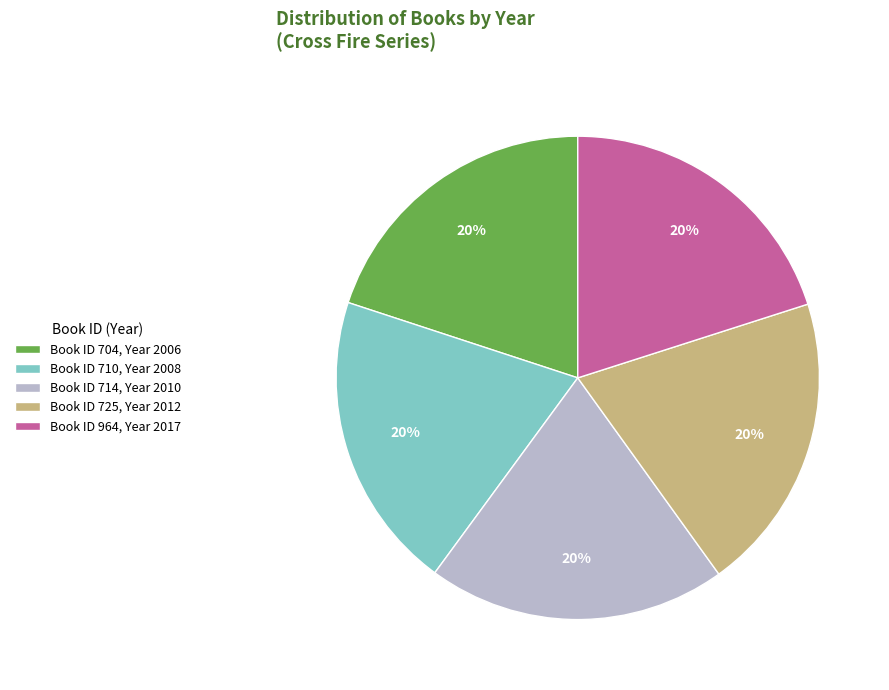

Is the sum of Book ID 714, Year 2010 and Book ID 710, Year 2008 greater than half?

No